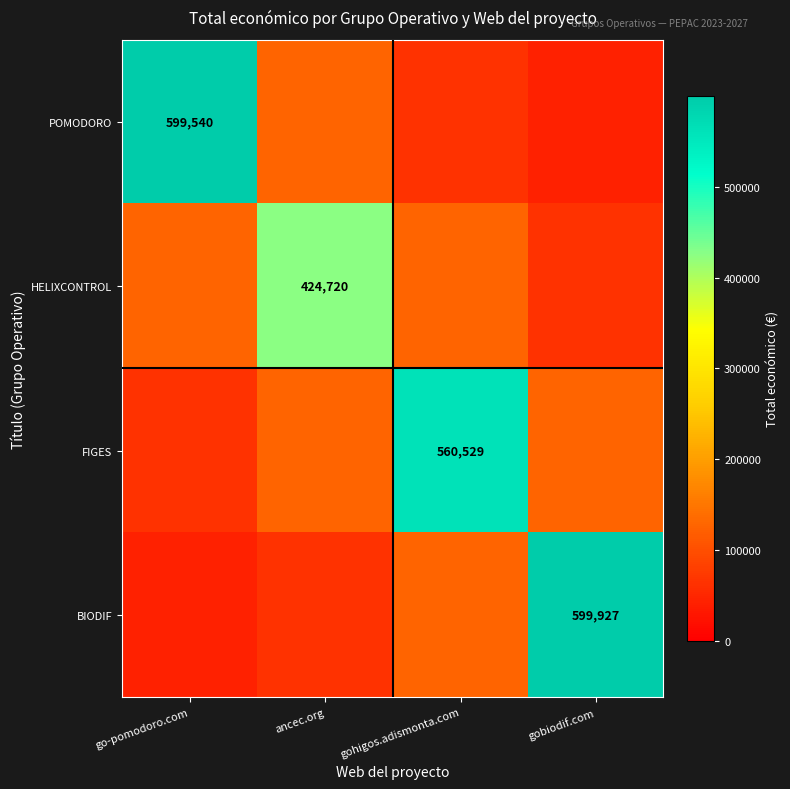

True or false: FIGES has a value of 560529 at gohigos.adismonta.com.

True